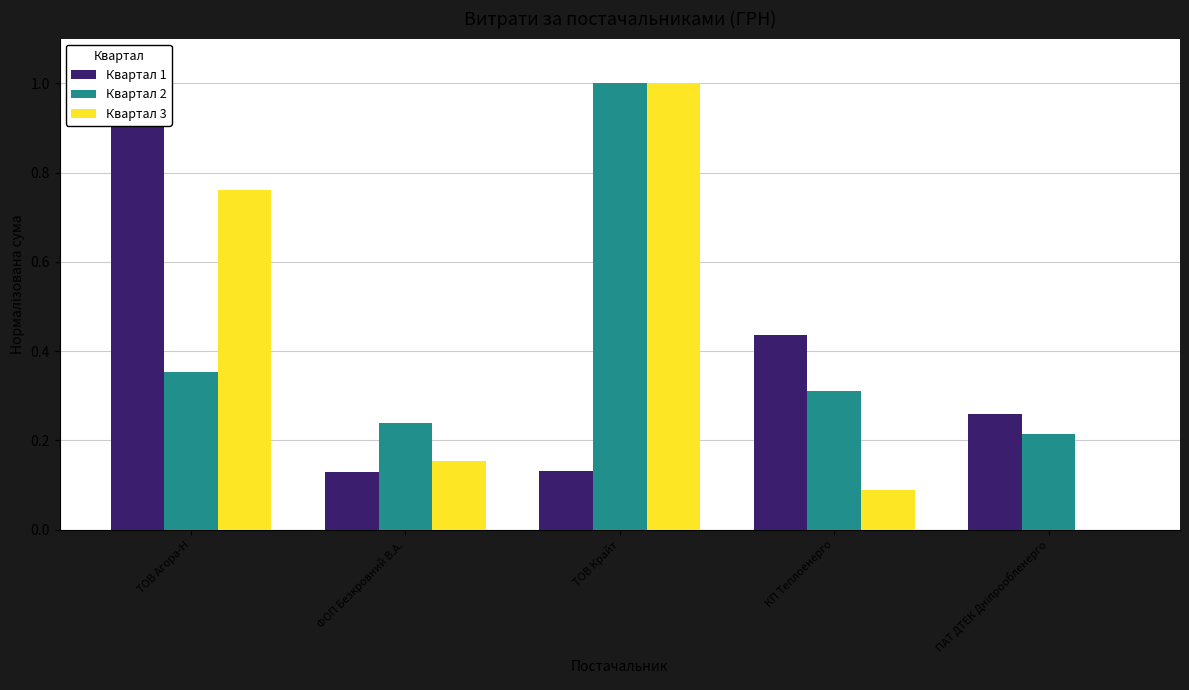

What are all the series names shown in the legend?

Квартал 1, Квартал 2, Квартал 3